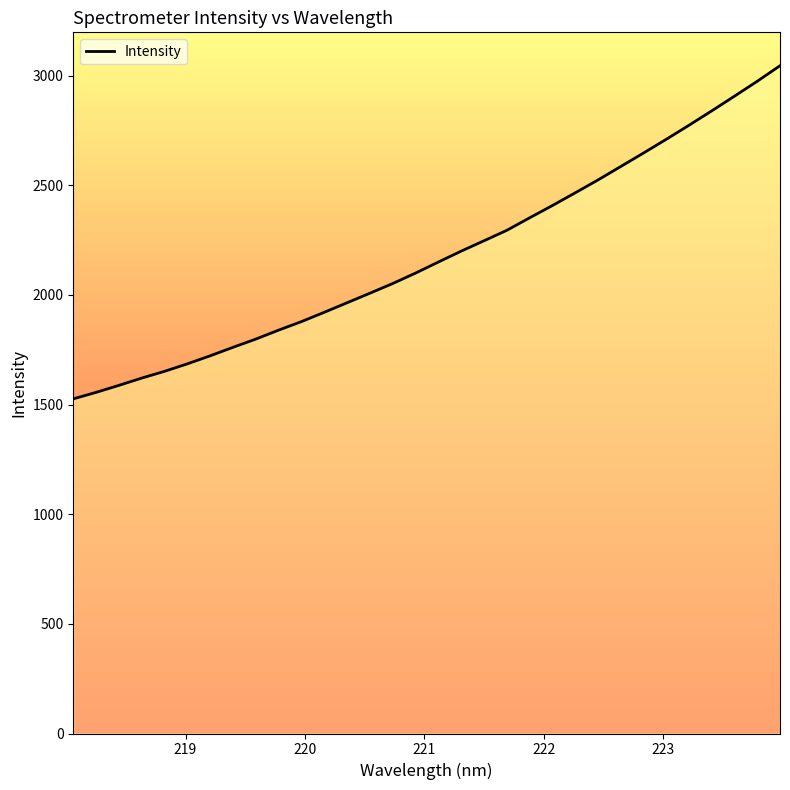

What is the greatest value displayed?

3045.3